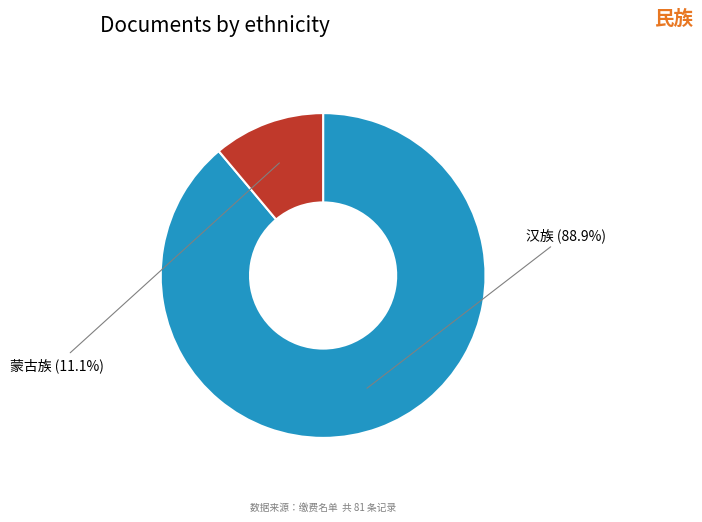

Approximately how many times larger is the value at 汉族 compared to 蒙古族?

8.0